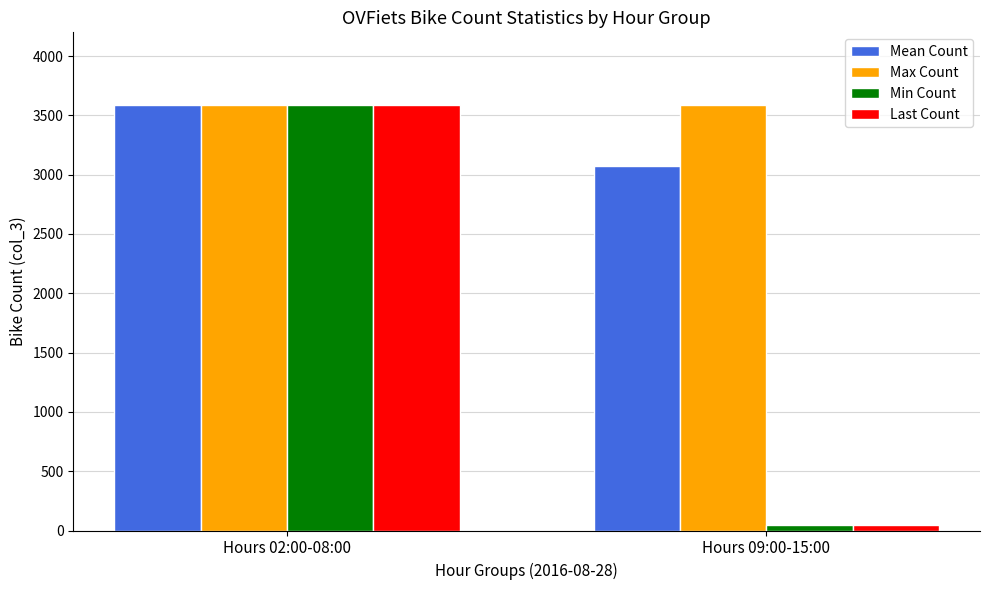

Which series has the largest total across all categories?

Max Count